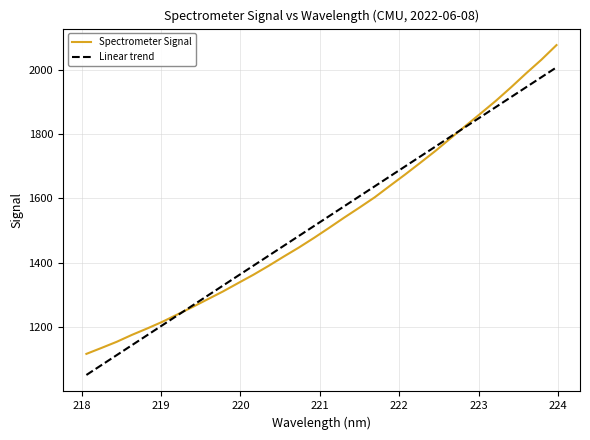

What is the minimum value shown in the chart?

1051.8